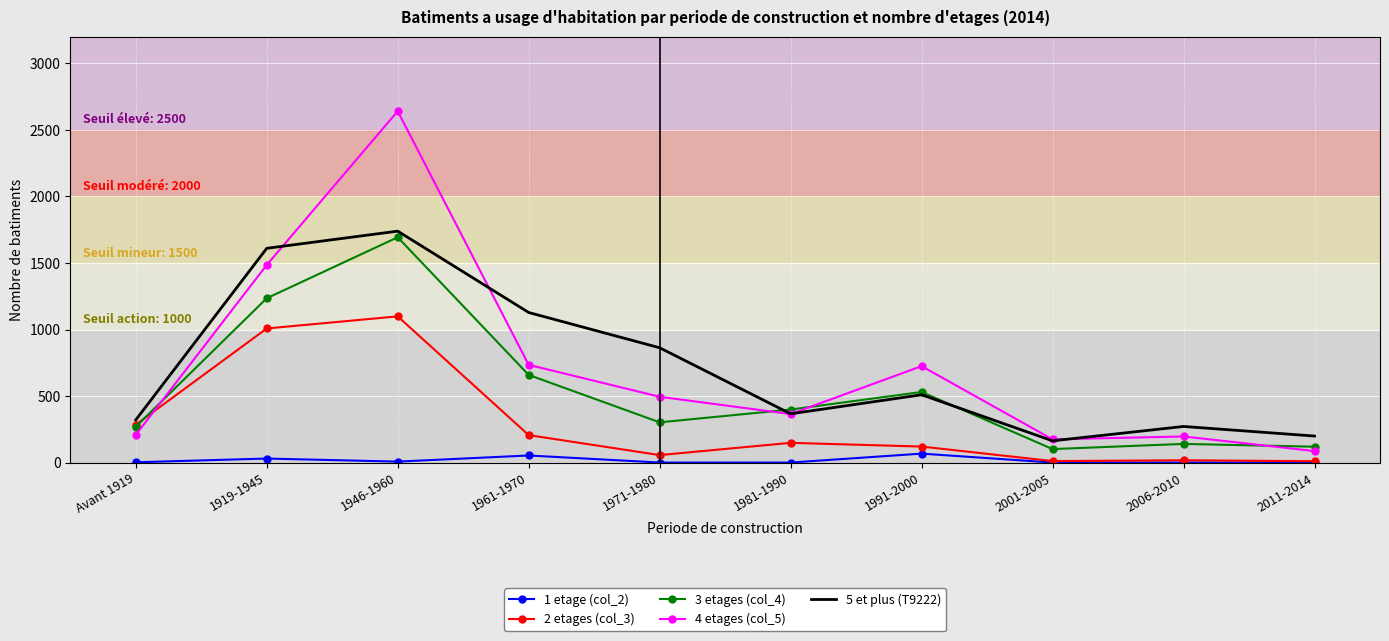

Is the value of 1 etage (col_2) at 1981-1990 greater than the value of 2 etages (col_3) at Avant 1919?

No